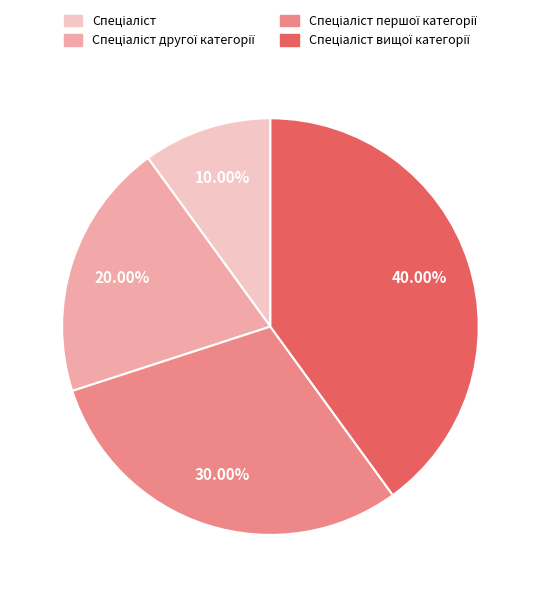

Does any single category account for the majority?

No